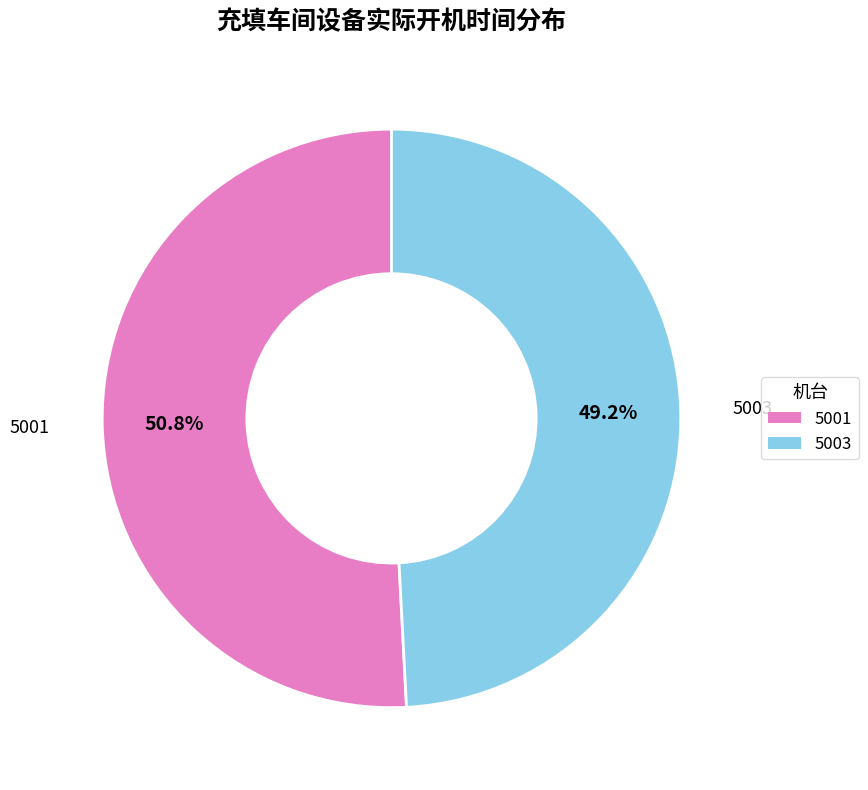

What is the majority slice?

5001